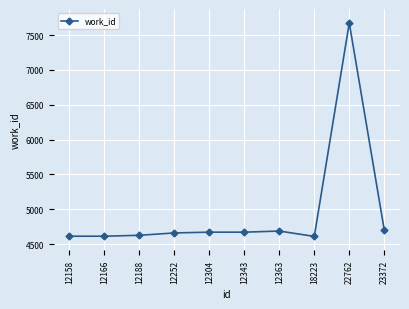

What is the value of the 1st point from the left?

4613